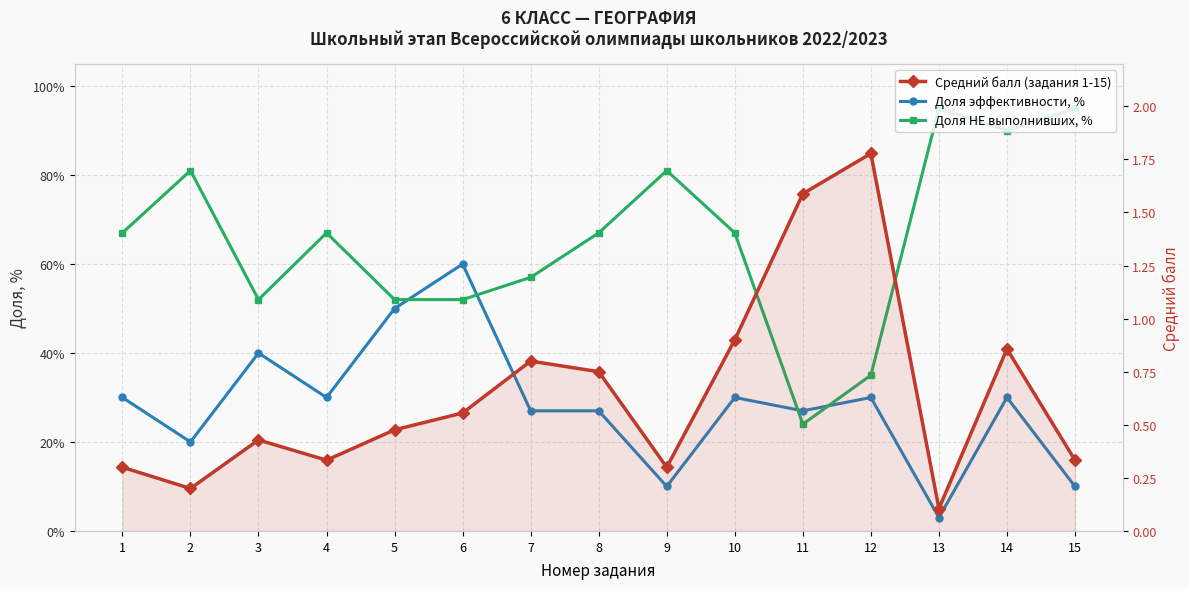

The Доля НЕ выполнивших, % series shows 67.0 at 4. True or false?

True